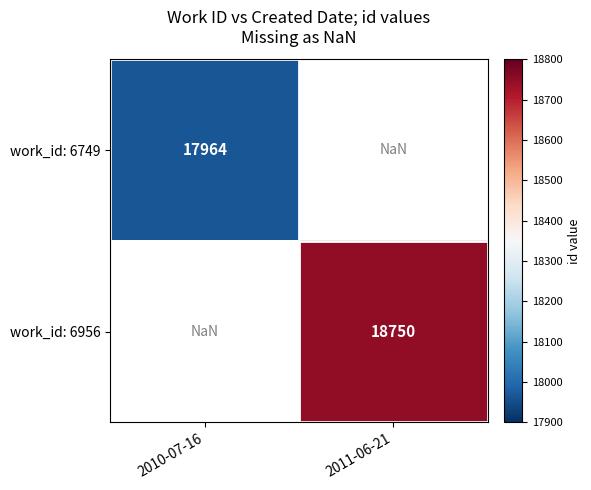

What is the greatest value displayed?

18750.0